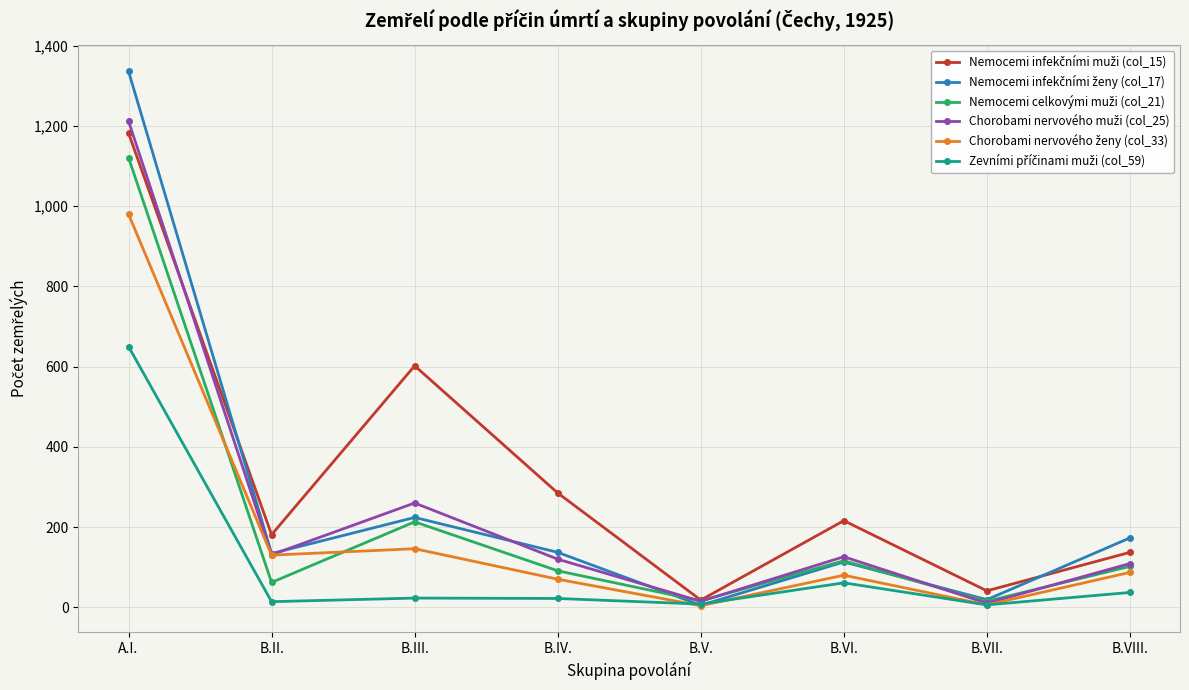

Does the chart have visible grid lines?

Yes